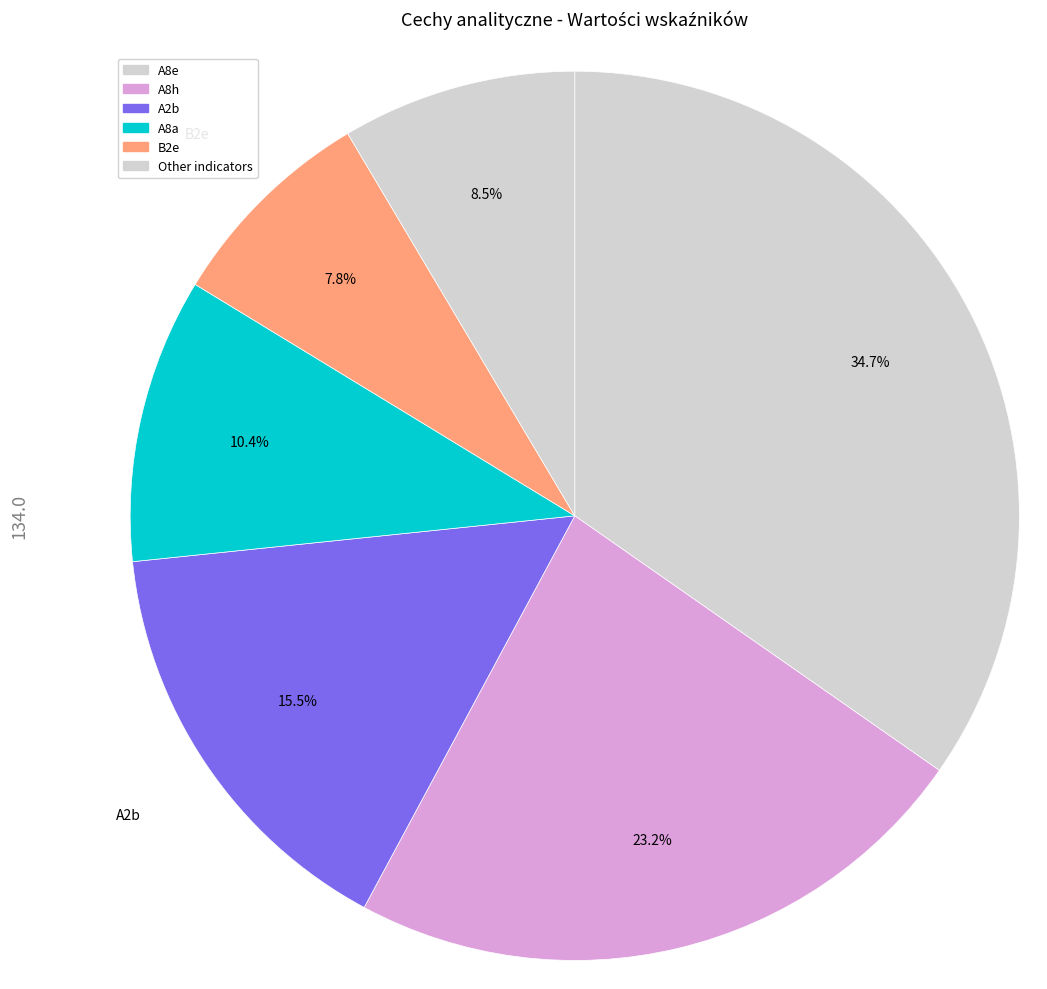

How many slices are in this pie chart?

6